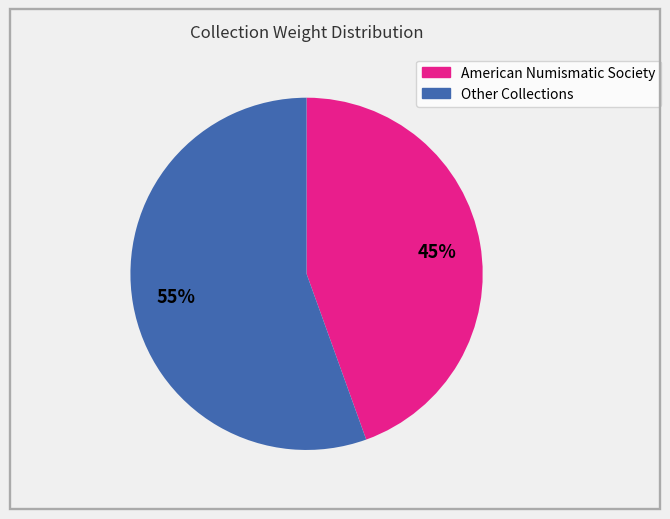

Is there a majority slice in this chart?

Yes